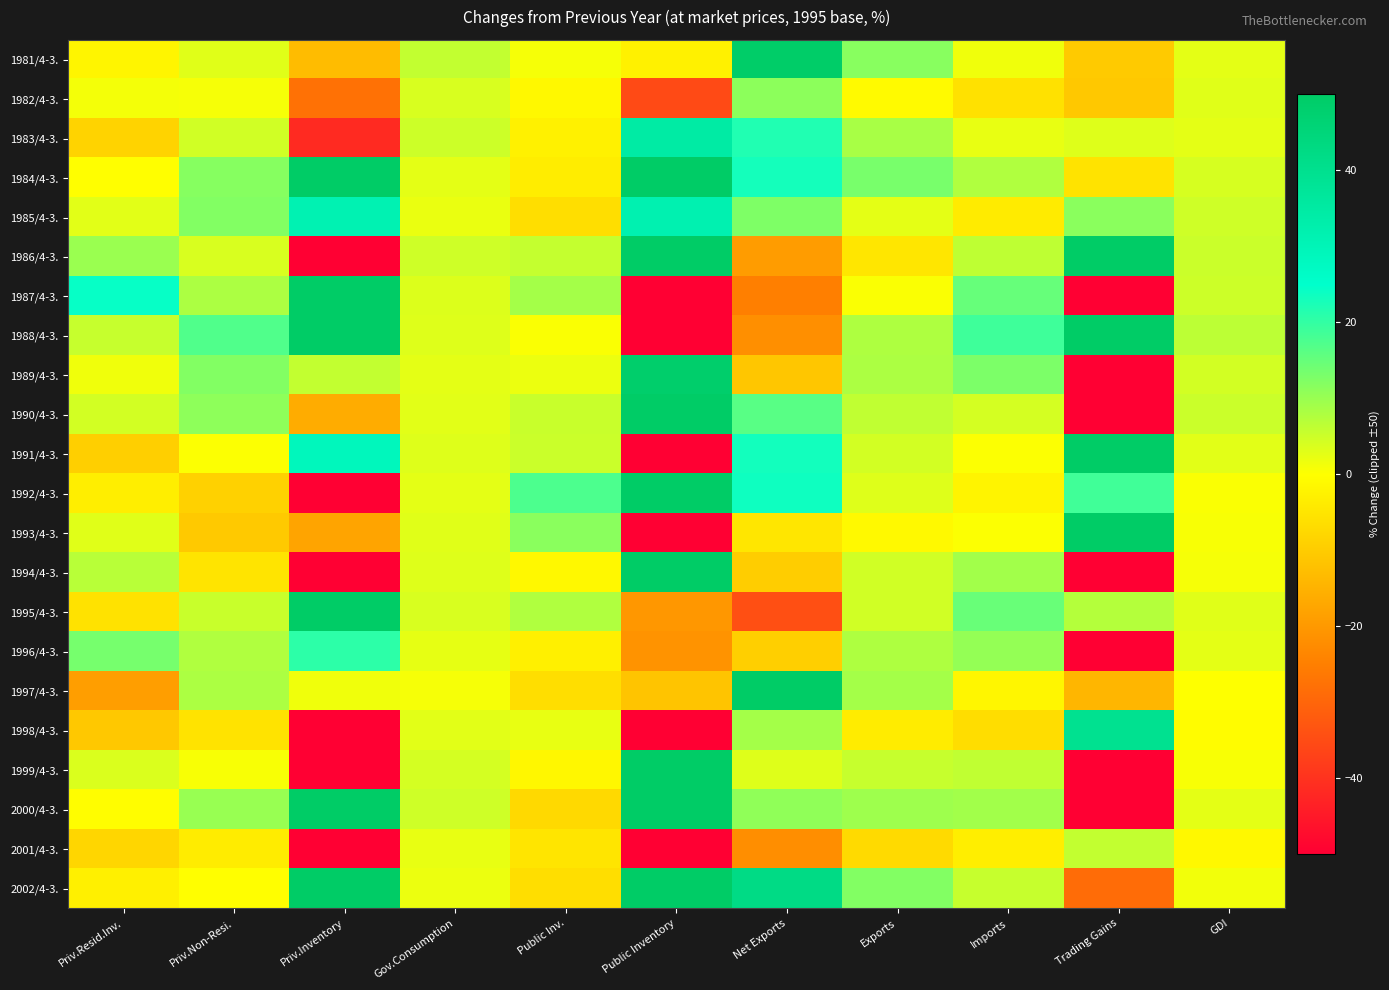

Reading right to left, list all the values displayed in this chart.

1981/4-3.: GDI=2.7	Trading Gains=-10.2	Imports=1.4	Exports=11.7	Net Exports=49.3	Public Inventory=-2.6	Public Inv.=0.8	Gov.Consumption=6.0	Priv.Inventory=-13.0	Priv.Non-Resi.=3.0	Priv.Resid.Inv.=-1.8
1982/4-3.: GDI=3.0	Trading Gains=-10.6	Imports=-5.8	Exports=-0.9	Net Exports=11.2	Public Inventory=-35.2	Public Inv.=-1.2	Gov.Consumption=3.9	Priv.Inventory=-27.6	Priv.Non-Resi.=0.9	Priv.Resid.Inv.=1.1
1983/4-3.: GDI=2.6	Trading Gains=3.3	Imports=2.2	Exports=8.4	Net Exports=21.7	Public Inventory=34.6	Public Inv.=-2.7	Gov.Consumption=4.9	Priv.Inventory=-41.6	Priv.Non-Resi.=4.5	Priv.Resid.Inv.=-8.4
1984/4-3.: GDI=4.1	Trading Gains=-5.4	Imports=7.8	Exports=13.2	Net Exports=22.9	Public Inventory=153.5	Public Inv.=-3.4	Gov.Consumption=2.7	Priv.Inventory=77.7	Priv.Non-Resi.=11.8	Priv.Resid.Inv.=-0.1
1985/4-3.: GDI=4.7	Trading Gains=11.4	Imports=-3.8	Exports=2.6	Net Exports=12.6	Public Inventory=31.8	Public Inv.=-6.4	Gov.Consumption=2.0	Priv.Inventory=31.2	Priv.Non-Resi.=12.3	Priv.Resid.Inv.=2.8
1986/4-3.: GDI=5.1	Trading Gains=105.2	Imports=6.3	Exports=-4.7	Net Exports=-19.3	Public Inventory=62.2	Public Inv.=5.7	Gov.Consumption=4.7	Priv.Inventory=-59.5	Priv.Non-Resi.=3.8	Priv.Resid.Inv.=9.9
1987/4-3.: GDI=4.9	Trading Gains=-190.1	Imports=14.9	Exports=0.4	Net Exports=-25.0	Public Inventory=-96.5	Public Inv.=8.8	Gov.Consumption=3.4	Priv.Inventory=83.0	Priv.Non-Resi.=8.2	Priv.Resid.Inv.=24.4
1988/4-3.: GDI=6.6	Trading Gains=274.1	Imports=18.9	Exports=7.9	Net Exports=-21.7	Public Inventory=-1547.3	Public Inv.=0.4	Gov.Consumption=3.2	Priv.Inventory=155.8	Priv.Non-Resi.=17.1	Priv.Resid.Inv.=5.6
1989/4-3.: GDI=4.4	Trading Gains=-328.3	Imports=12.8	Exports=8.2	Net Exports=-11.0	Public Inventory=48.5	Public Inv.=1.9	Gov.Consumption=2.7	Priv.Inventory=5.9	Priv.Non-Resi.=12.3	Priv.Resid.Inv.=1.4
1990/4-3.: GDI=5.1	Trading Gains=-174.1	Imports=4.2	Exports=6.2	Net Exports=16.4	Public Inventory=171.9	Public Inv.=5.4	Gov.Consumption=2.9	Priv.Inventory=-16.1	Priv.Non-Resi.=11.0	Priv.Resid.Inv.=4.4
1991/4-3.: GDI=2.9	Trading Gains=63.1	Imports=0.3	Exports=4.3	Net Exports=23.1	Public Inventory=-334.9	Public Inv.=5.2	Gov.Consumption=3.3	Priv.Inventory=28.9	Priv.Non-Resi.=0.3	Priv.Resid.Inv.=-9.3
1992/4-3.: GDI=0.5	Trading Gains=18.6	Imports=-2.1	Exports=3.3	Net Exports=23.5	Public Inventory=113.9	Public Inv.=17.4	Gov.Consumption=2.6	Priv.Inventory=-92.2	Priv.Non-Resi.=-8.9	Priv.Resid.Inv.=-3.2
1993/4-3.: GDI=0.7	Trading Gains=120.4	Imports=0.3	Exports=-1.0	Net Exports=-4.7	Public Inventory=-835.3	Public Inv.=11.5	Gov.Consumption=3.0	Priv.Inventory=-17.7	Priv.Non-Resi.=-10.5	Priv.Resid.Inv.=3.1
1994/4-3.: GDI=0.8	Trading Gains=-144.2	Imports=9.1	Exports=4.6	Net Exports=-9.6	Public Inventory=350.0	Public Inv.=-1.3	Gov.Consumption=3.2	Priv.Inventory=-309.2	Priv.Non-Resi.=-5.2	Priv.Resid.Inv.=6.9
1995/4-3.: GDI=3.1	Trading Gains=7.3	Imports=14.7	Exports=4.6	Net Exports=-34.3	Public Inventory=-20.2	Public Inv.=7.7	Gov.Consumption=3.9	Priv.Inventory=667.1	Priv.Non-Resi.=5.3	Priv.Resid.Inv.=-5.5
1996/4-3.: GDI=2.6	Trading Gains=-4139.1	Imports=10.5	Exports=7.9	Net Exports=-9.2	Public Inventory=-20.9	Public Inv.=-2.8	Gov.Consumption=2.4	Priv.Inventory=20.7	Priv.Non-Resi.=7.8	Priv.Resid.Inv.=13.4
1997/4-3.: GDI=0.1	Trading Gains=-14.1	Imports=-1.6	Exports=8.8	Net Exports=93.5	Public Inventory=-11.5	Public Inv.=-6.4	Gov.Consumption=0.9	Priv.Inventory=1.4	Priv.Non-Resi.=8.2	Priv.Resid.Inv.=-18.9
1998/4-3.: GDI=-0.4	Trading Gains=39.6	Imports=-6.6	Exports=-3.6	Net Exports=8.8	Public Inventory=-101.0	Public Inv.=2.2	Gov.Consumption=2.9	Priv.Inventory=-119.9	Priv.Non-Resi.=-5.3	Priv.Resid.Inv.=-10.7
1999/4-3.: GDI=0.7	Trading Gains=-64.0	Imports=6.2	Exports=5.5	Net Exports=3.2	Public Inventory=3709.8	Public Inv.=-1.4	Gov.Consumption=4.2	Priv.Inventory=-195.4	Priv.Non-Resi.=0.7	Priv.Resid.Inv.=3.7
2000/4-3.: GDI=2.6	Trading Gains=-75.9	Imports=9.1	Exports=9.5	Net Exports=10.8	Public Inventory=58.1	Public Inv.=-7.4	Gov.Consumption=4.8	Priv.Inventory=154.0	Priv.Non-Resi.=10.0	Priv.Resid.Inv.=-0.2
2001/4-3.: GDI=-1.2	Trading Gains=5.9	Imports=-3.2	Exports=-7.2	Net Exports=-21.9	Public Inventory=-147.8	Public Inv.=-4.9	Gov.Consumption=2.2	Priv.Inventory=-321.9	Priv.Non-Resi.=-3.6	Priv.Resid.Inv.=-8.0
2002/4-3.: GDI=1.3	Trading Gains=-28.6	Imports=5.5	Exports=12.2	Net Exports=42.2	Public Inventory=132.5	Public Inv.=-6.4	Gov.Consumption=1.9	Priv.Inventory=62.5	Priv.Non-Resi.=-0.1	Priv.Resid.Inv.=-2.9